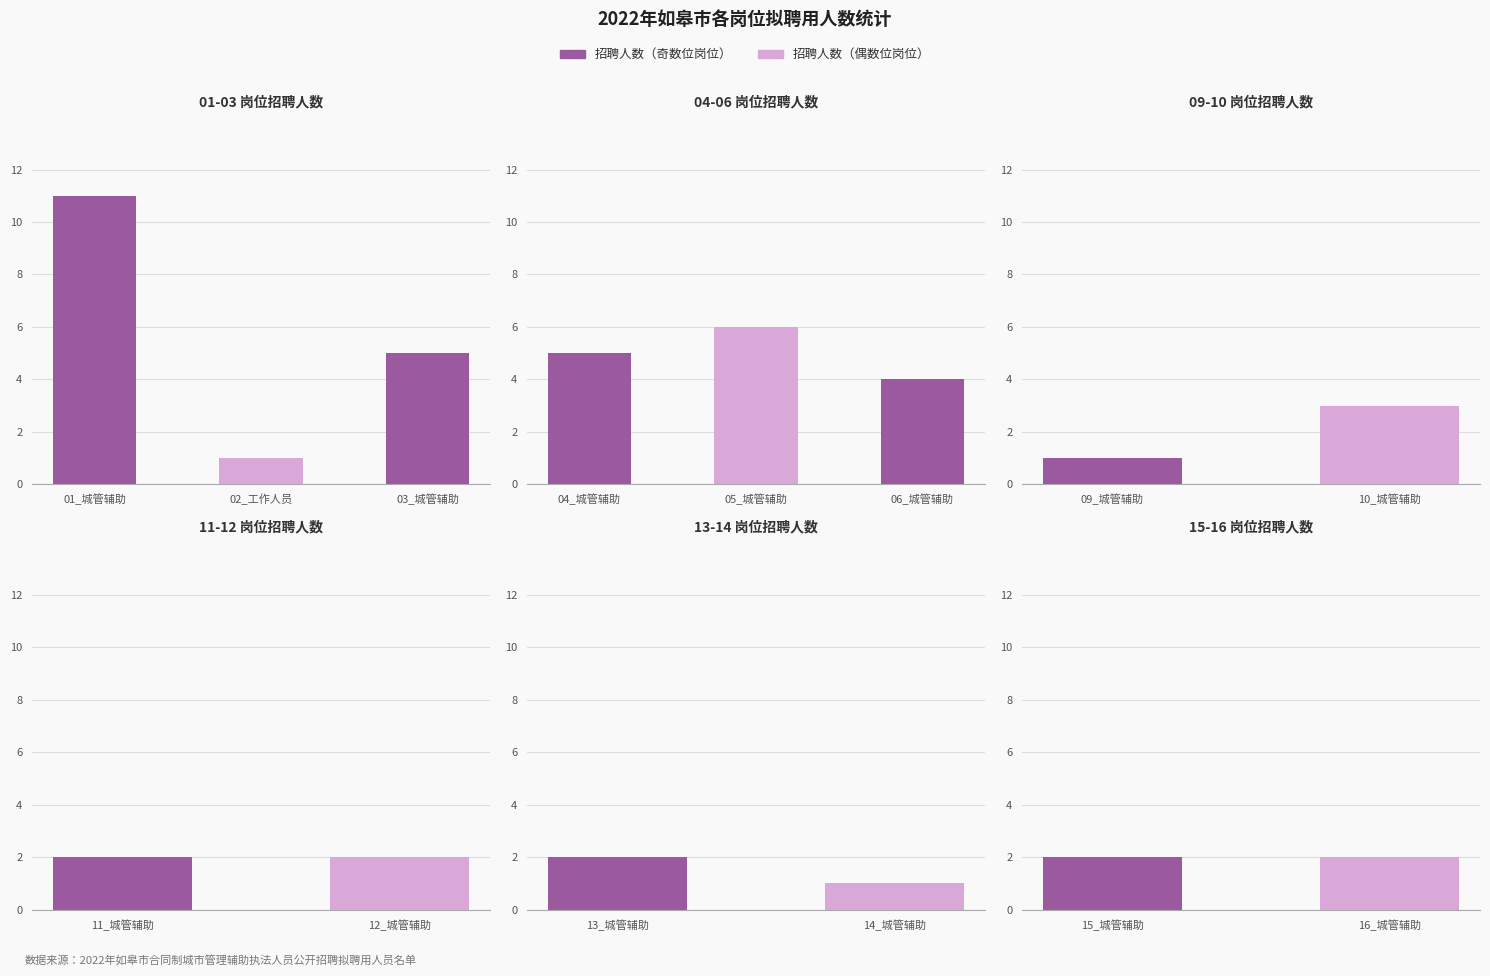

What is the label of the 11th bar from the right?

04_城管辅助